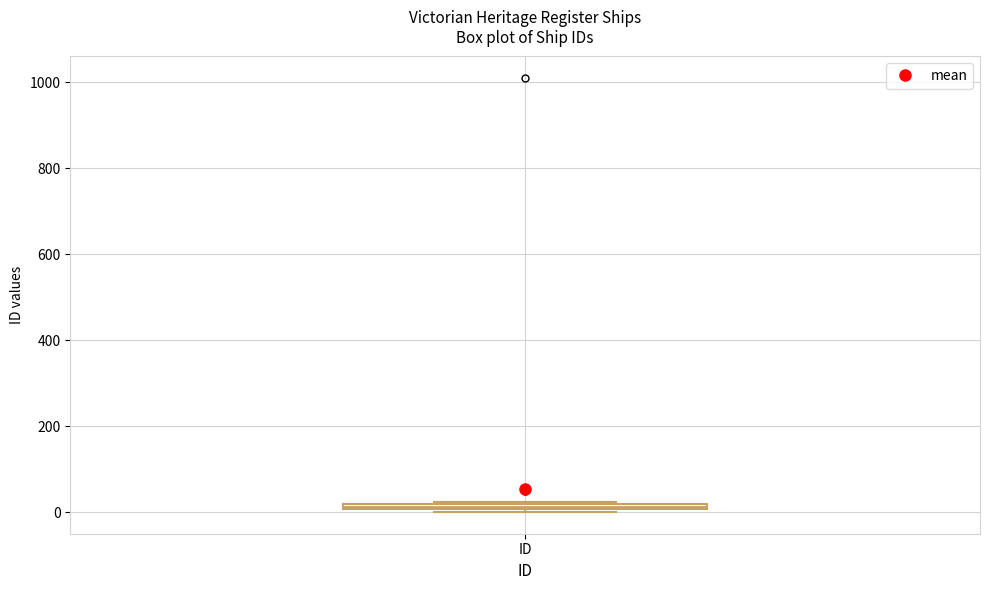

Where is the upper edge of the box for ID on the y-axis? The values are not printed on the chart, so give them approximately, as read against the axis.

20